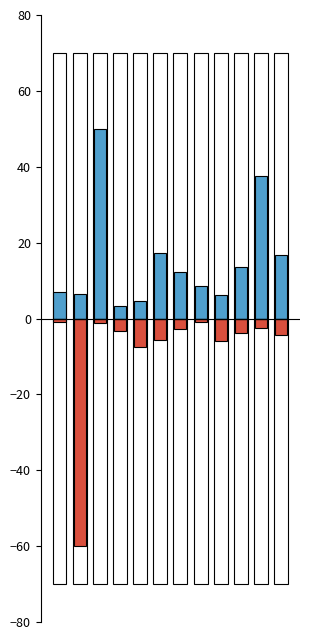

What is the value of the Private Sector Total Non-residential bar at the 4th from the left?

3.3